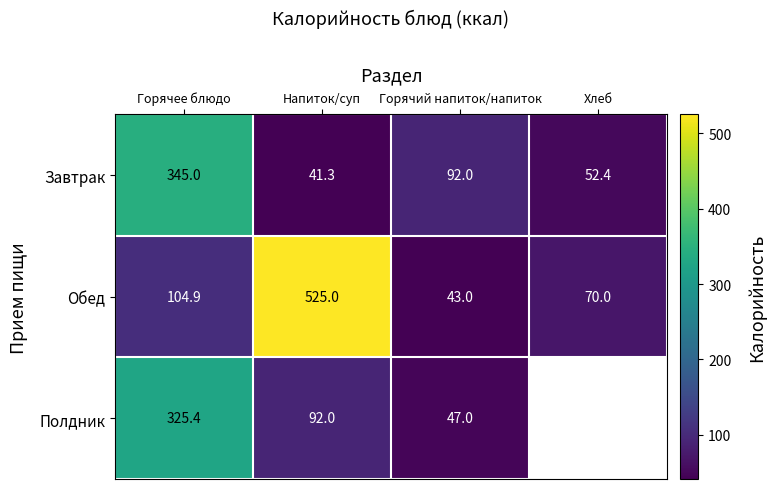

True or false: Обед has a value of 104.9 at Горячее блюдо.

True